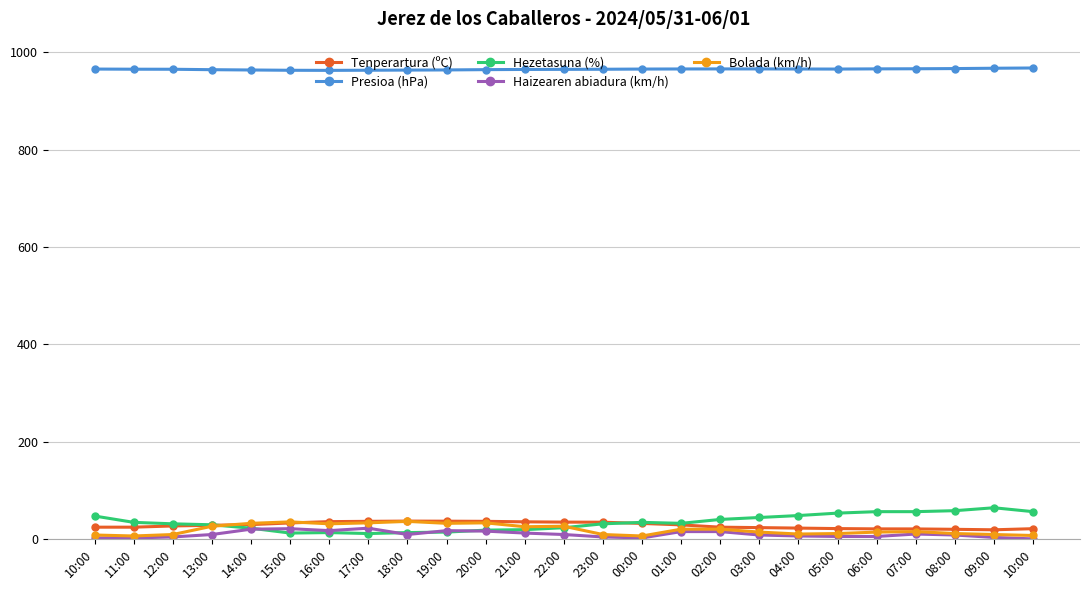

Where is the first local minimum for Presioa (hPa)?

16:00